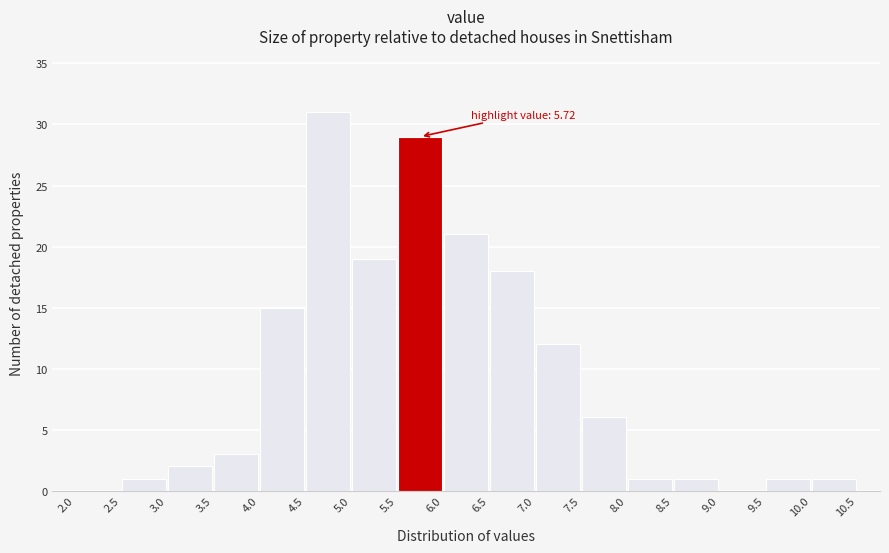

Which range on the x-axis has the tallest bar?

4.5 to 5.0